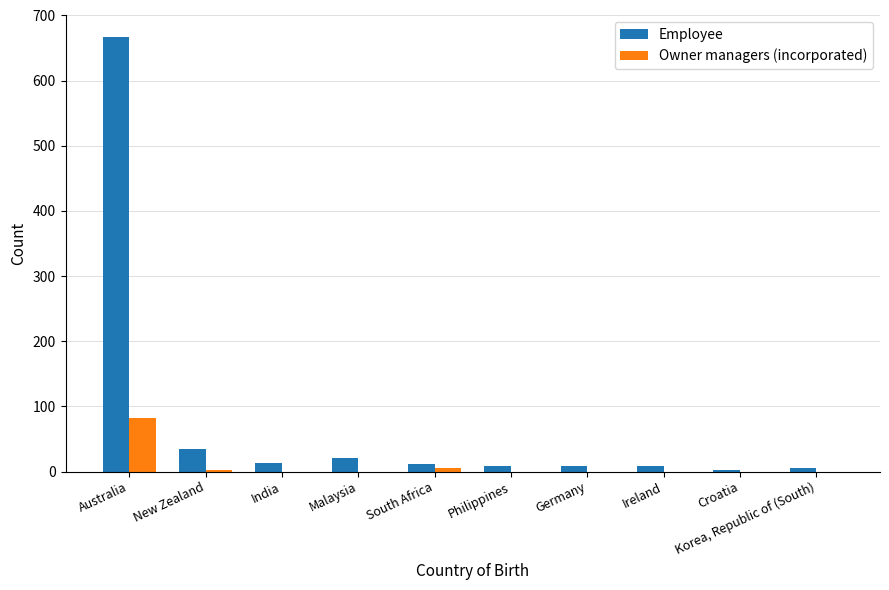

What is the approximate value of Employee at New Zealand, to the nearest 10?

30